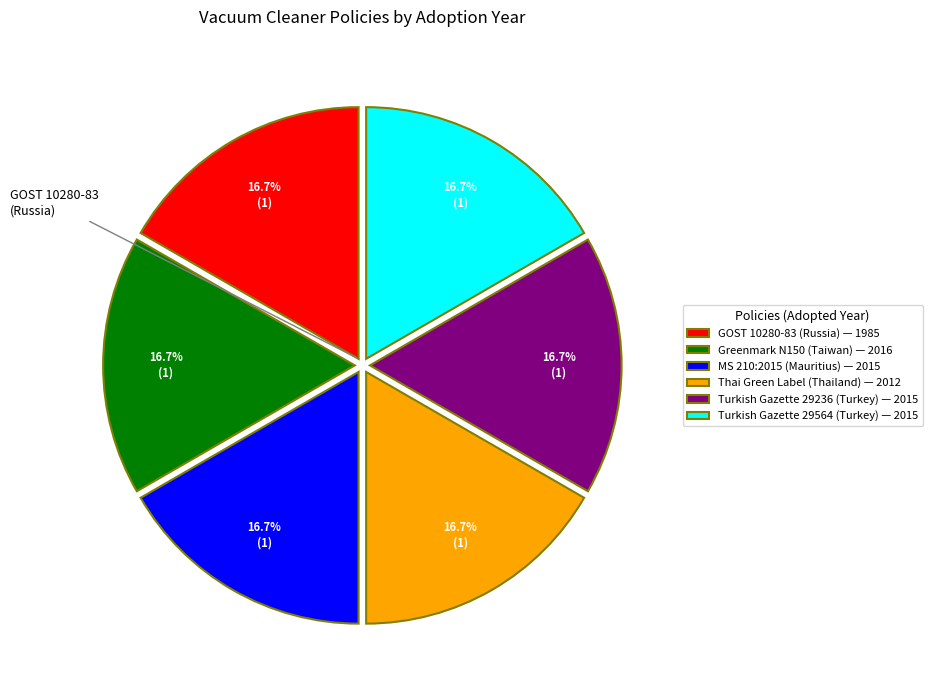

What percentage is NOT represented by Turkish Gazette 29236 (Turkey) — 2015?

83.3%